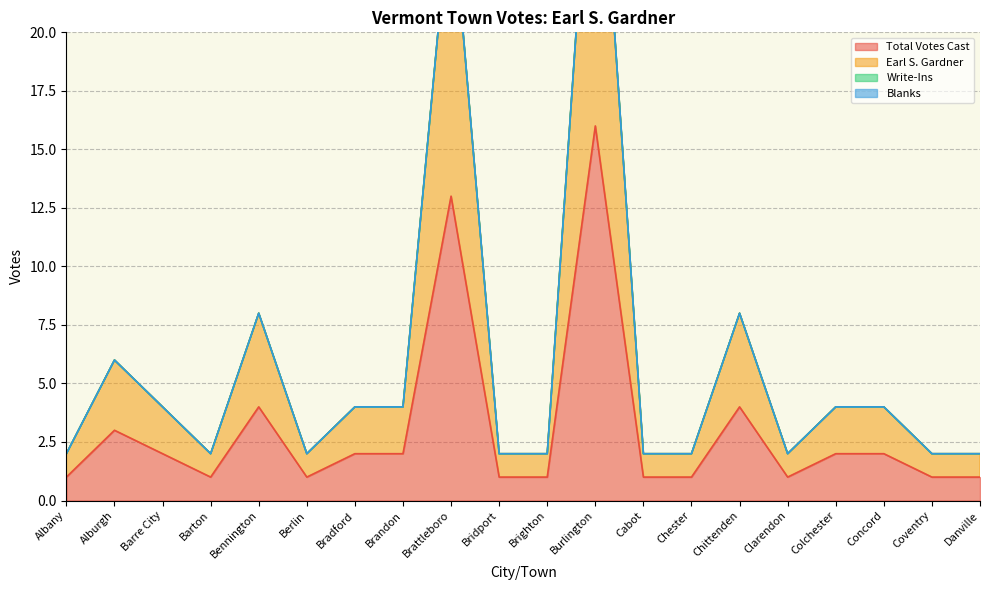

What position from the right is Concord?

3